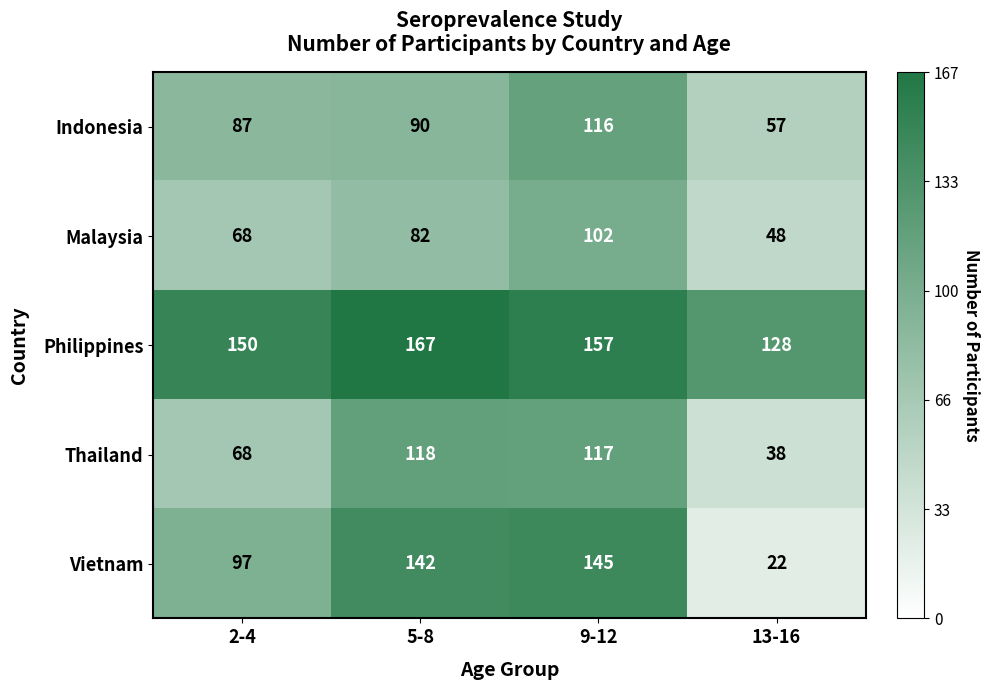

Which label corresponds to the largest value in the chart?

5-8